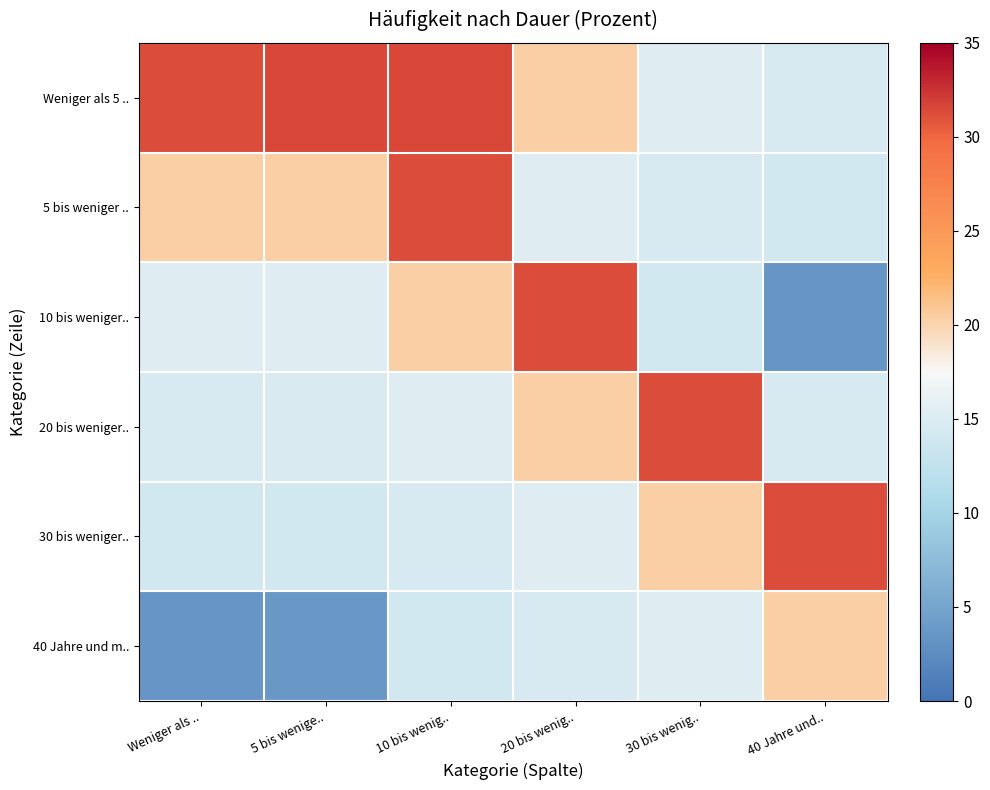

Which has a higher value, 40 Jahre und.. or 30 bis wenig..?

30 bis wenig..